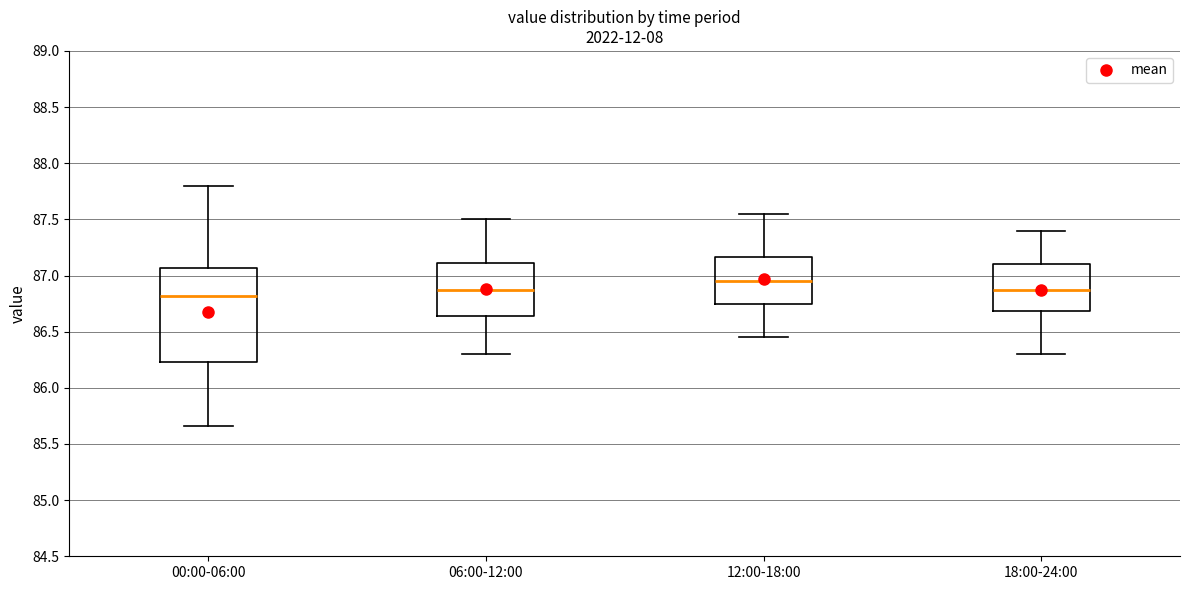

Which box is the tallest, from its lower edge to its upper edge?

00:00-06:00